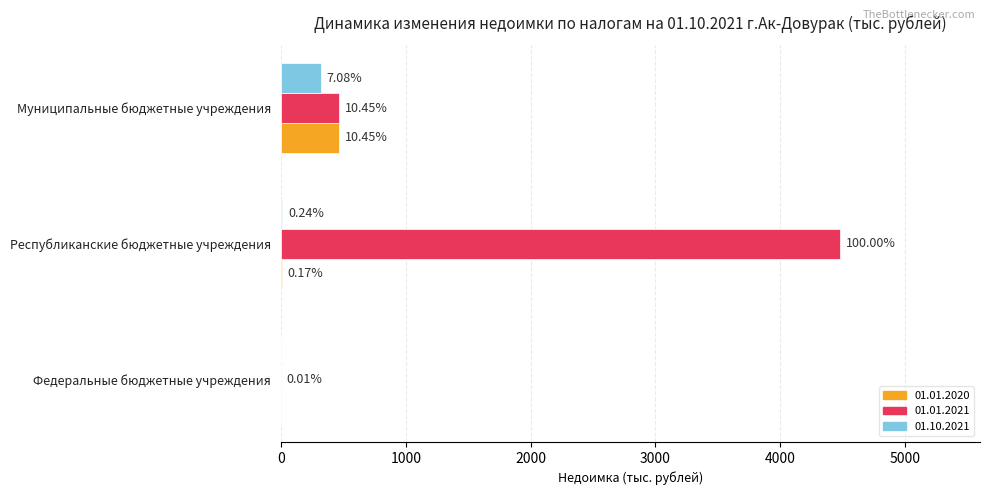

What is the total value across all series at Муниципальные бюджетные учреждения?

1254.1